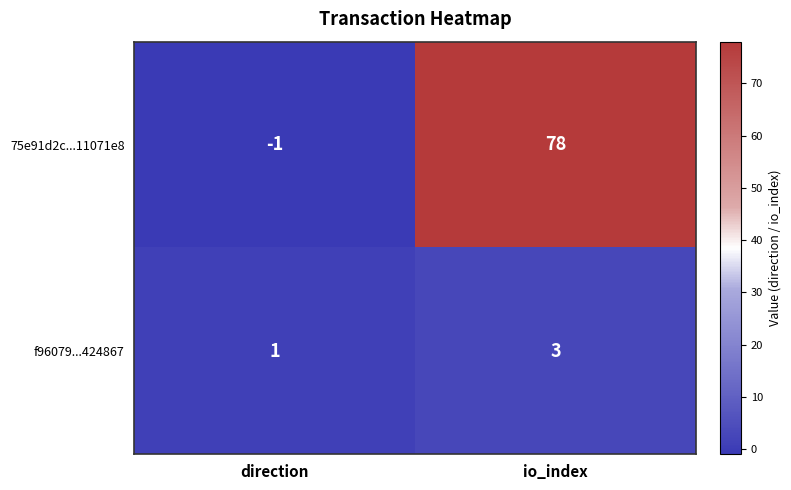

The value of 75e91d2c...11071e8 at direction is -1. True or false?

True